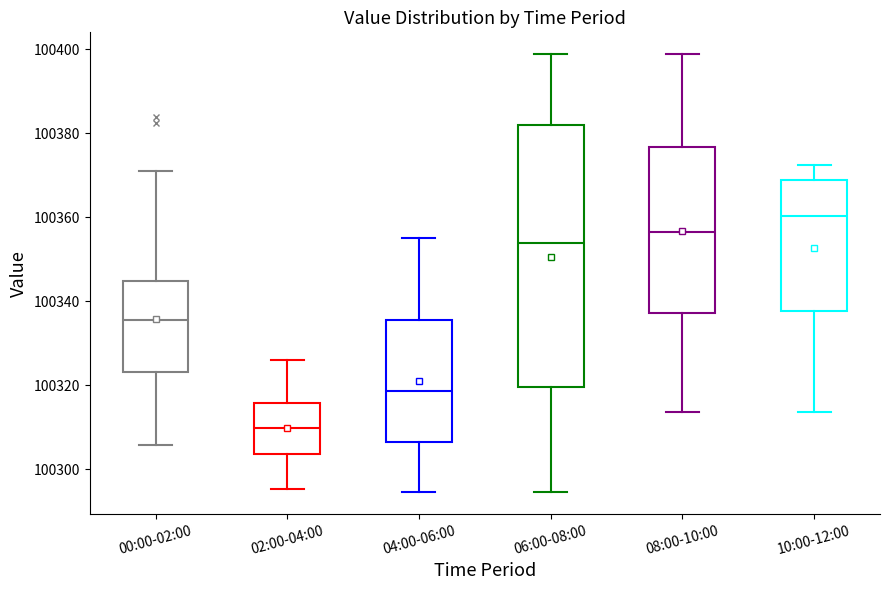

Reading left to right, read every box against the y-axis: the position of its median line, the range the box covers, and the ends of its whiskers. The values are not printed on the chart, so give them approximately, as read against the axis.

00:00-02:00: median 100336, box 100324 to 100344, whiskers 100306 to 100372
02:00-04:00: median 100310, box 100304 to 100316, whiskers 100296 to 100326
04:00-06:00: median 100318, box 100306 to 100336, whiskers 100294 to 100356
06:00-08:00: median 100354, box 100320 to 100382, whiskers 100294 to 100398
08:00-10:00: median 100356, box 100338 to 100376, whiskers 100314 to 100398
10:00-12:00: median 100360, box 100338 to 100368, whiskers 100314 to 100372